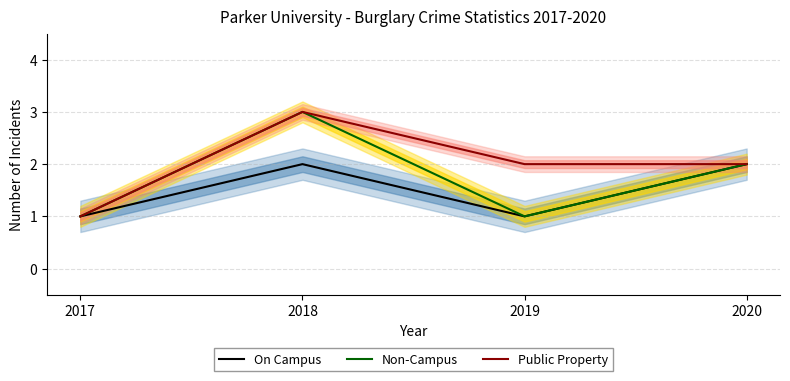

What is the difference between the second highest and minimum values in the Non-Campus series?

1